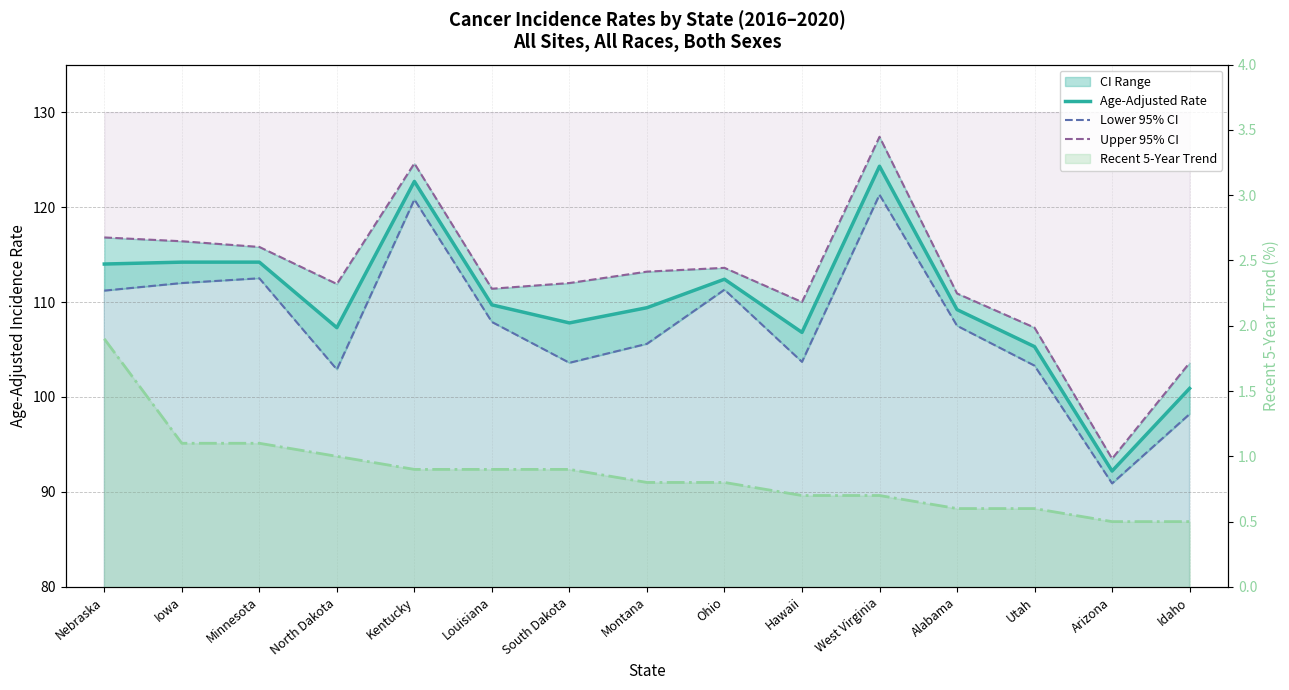

What is the label of the 10th point from the right?

Louisiana